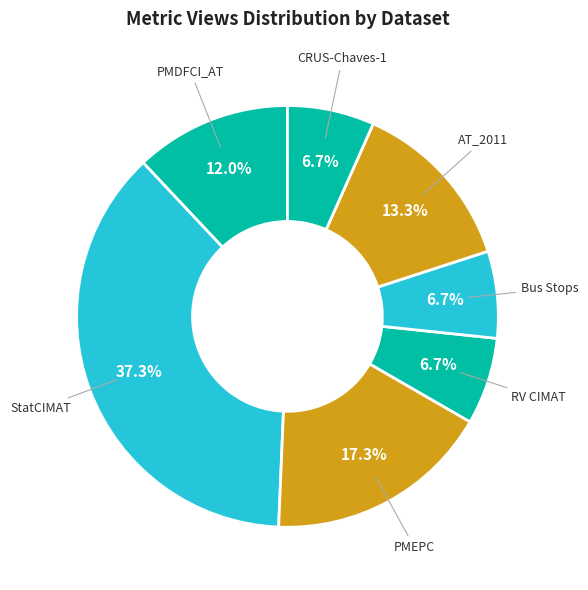

Which slice is the largest?

StatCIMAT